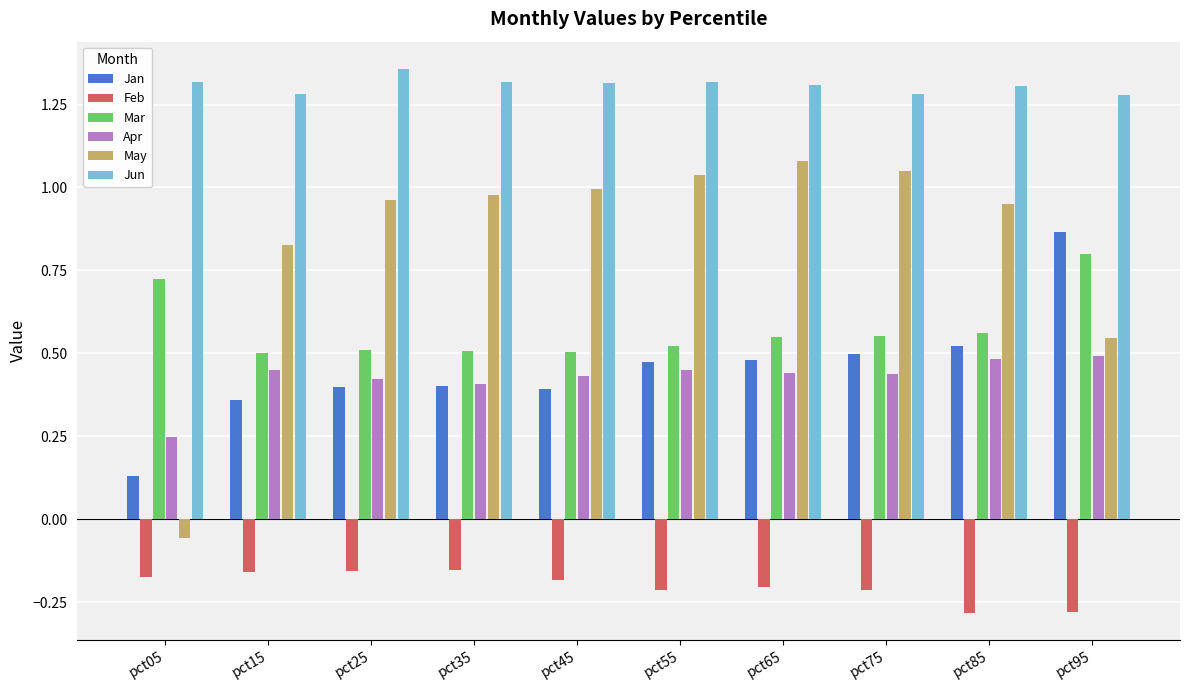

What is the total value across all series at pct35?

3.5